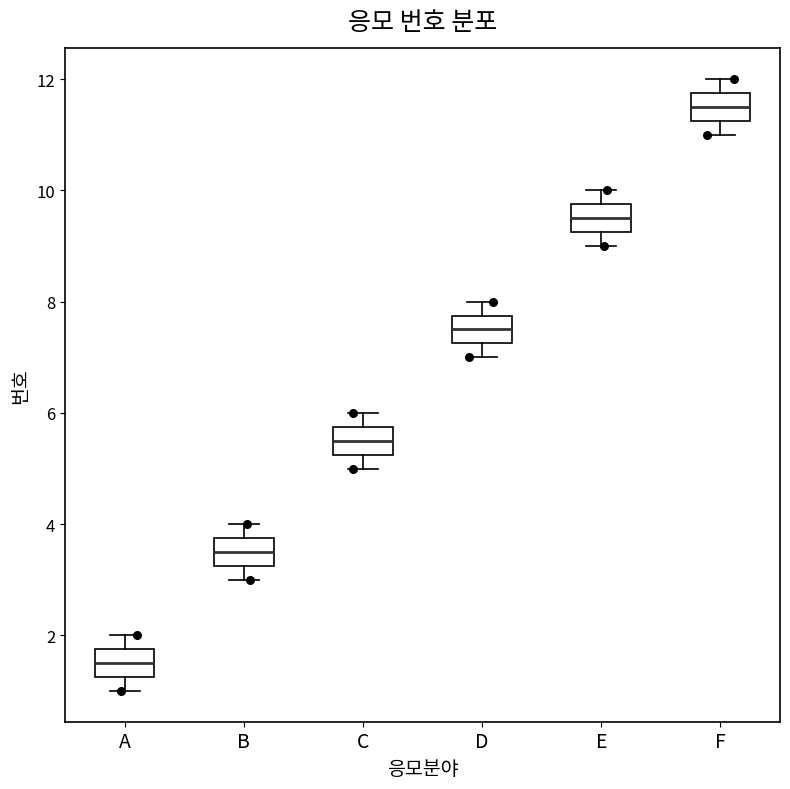

Which box has the highest median line?

F